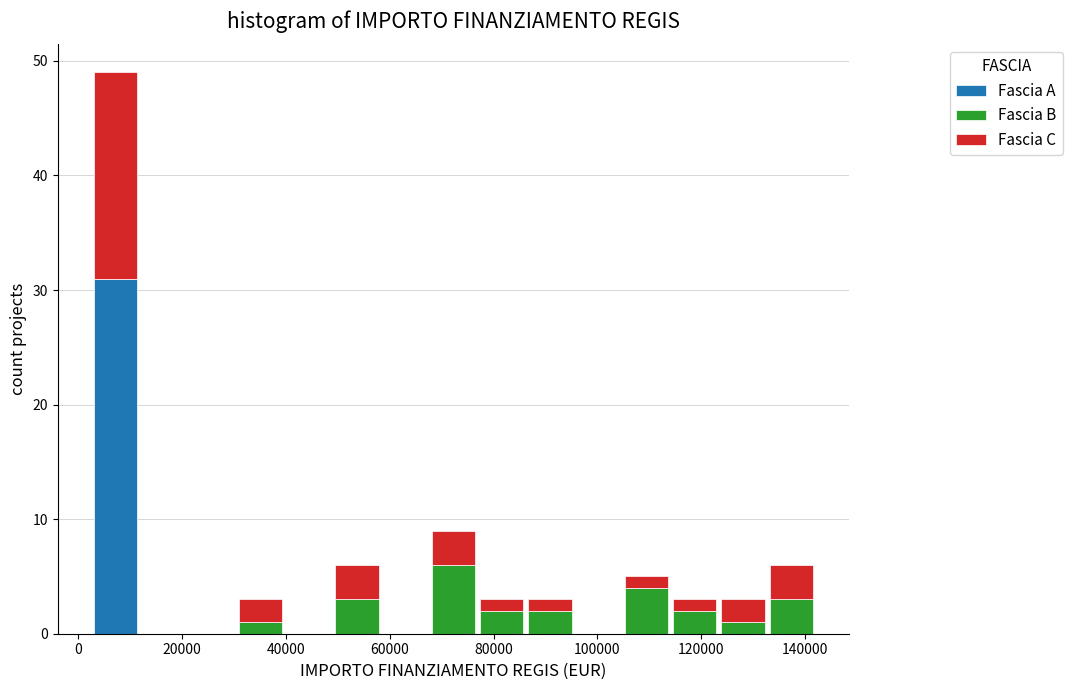

Reading left to right, transcribe this chart: for each stacked bar, give the range it covers on the x-axis and its total height. Neither the bar edges nor the heights are printed on the chart, so give them approximately, as read against the axes.

2000 to 12000: 49
12000 to 22000: 0
22000 to 30000: 0
30000 to 40000: 3
40000 to 50000: 0
50000 to 58000: 6
58000 to 68000: 0
68000 to 76000: 9
76000 to 86000: 3
86000 to 96000: 3
96000 to 104000: 0
104000 to 114000: 5
114000 to 124000: 3
124000 to 132000: 3
132000 to 142000: 6